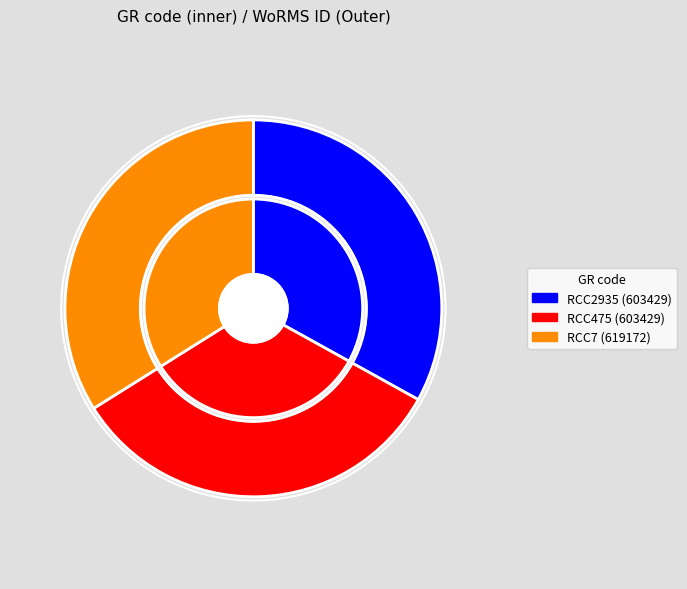

Between RCC2935 and RCC475, which is larger?

RCC2935